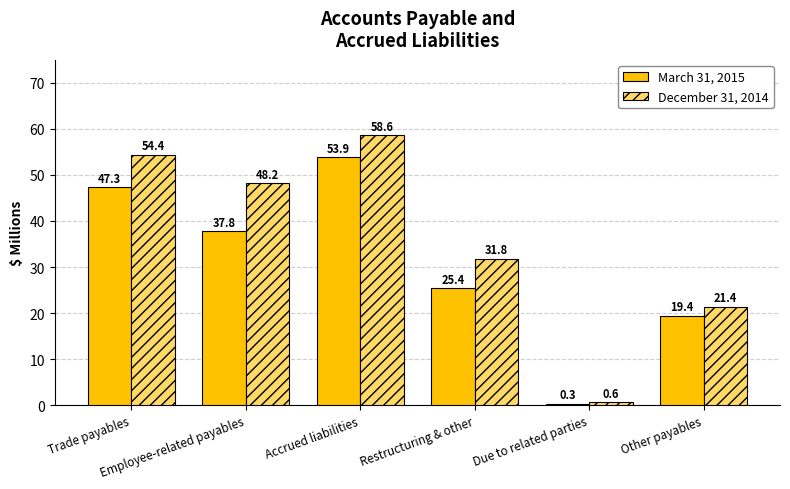

Reading right to left, list all the values displayed in this chart.

March 31, 2015: 19.4	0.3	25.4	53.9	37.8	47.3
December 31, 2014: 21.4	0.6	31.8	58.6	48.2	54.4